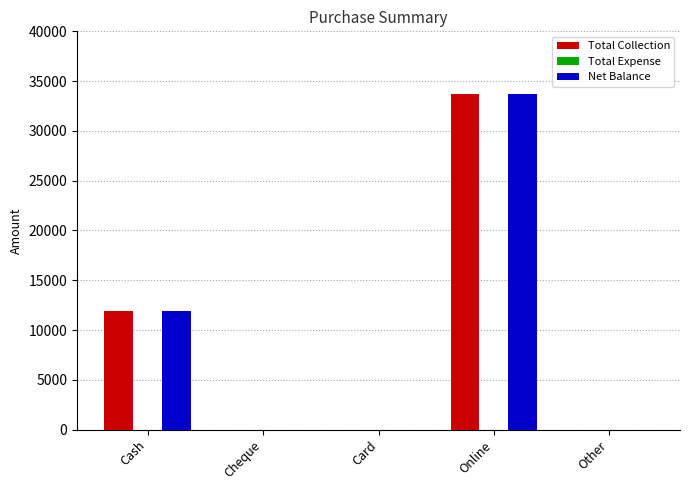

What is the highest value of the Net Balance series?

33700